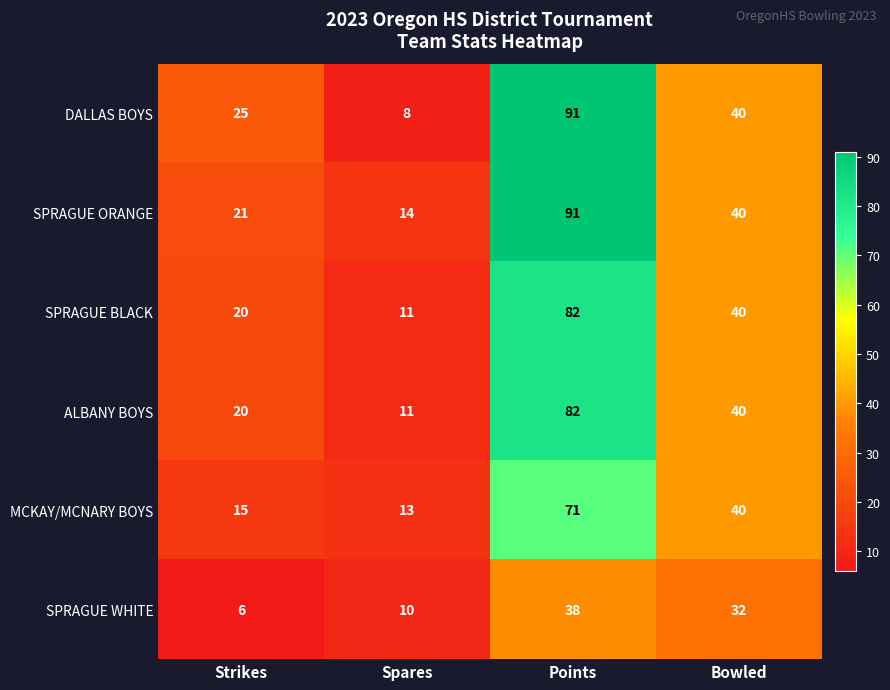

Reading right to left, transcribe all the data shown in this chart.

DALLAS BOYS: Bowled=40	Points=91	Spares=8	Strikes=25
SPRAGUE ORANGE: Bowled=40	Points=91	Spares=14	Strikes=21
SPRAGUE BLACK: Bowled=40	Points=82	Spares=11	Strikes=20
ALBANY BOYS: Bowled=40	Points=82	Spares=11	Strikes=20
MCKAY/MCNARY BOYS: Bowled=40	Points=71	Spares=13	Strikes=15
SPRAGUE WHITE: Bowled=32	Points=38	Spares=10	Strikes=6